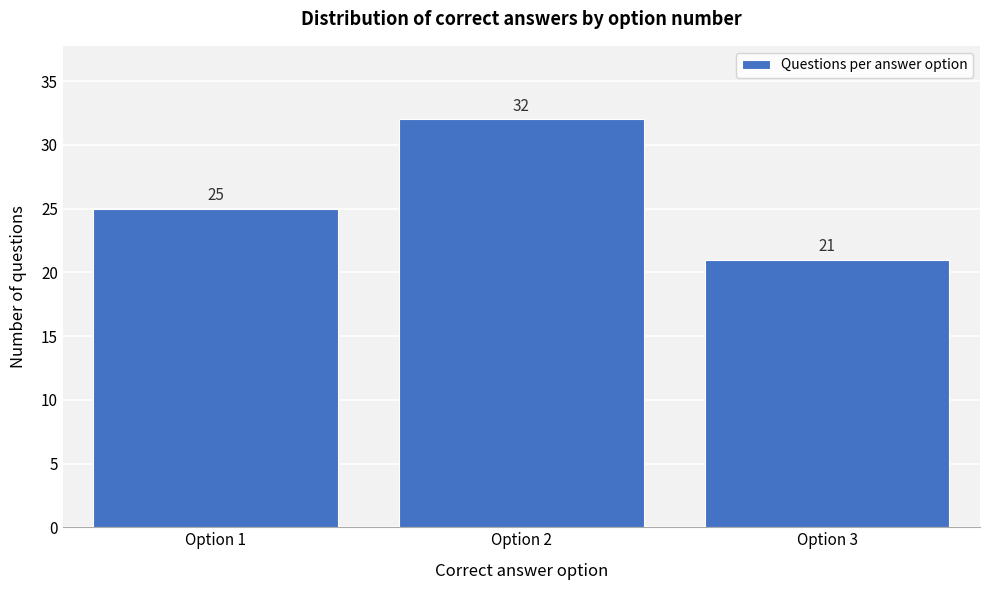

Reading left to right, list every bar in this chart as the range it spans on the x-axis followed by its height.

0.5 to 1.5: 25
1.5 to 2.5: 32
2.5 to 3.5: 21